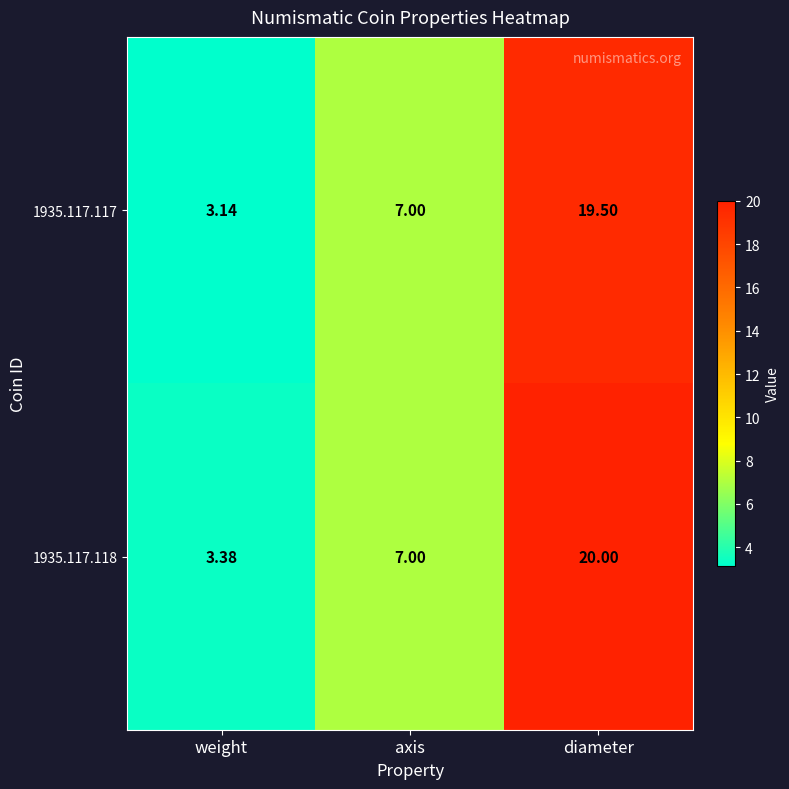

List the labels in order of 1935.117.117 value, largest first.

diameter, axis, weight